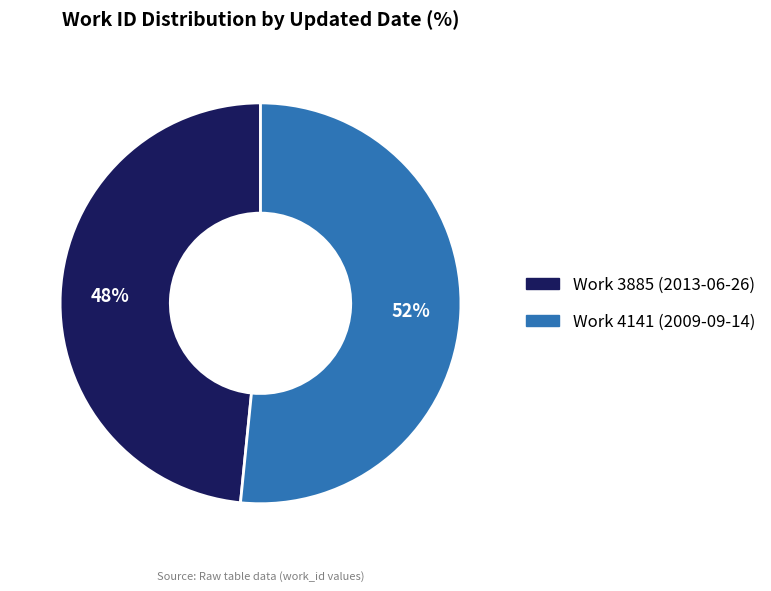

Does any single category account for the majority?

Yes